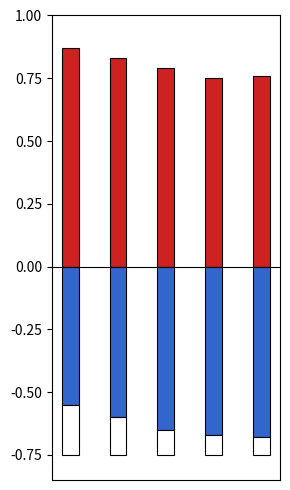

True or false: از تاریخ has a value of 0.5 at 2.

False